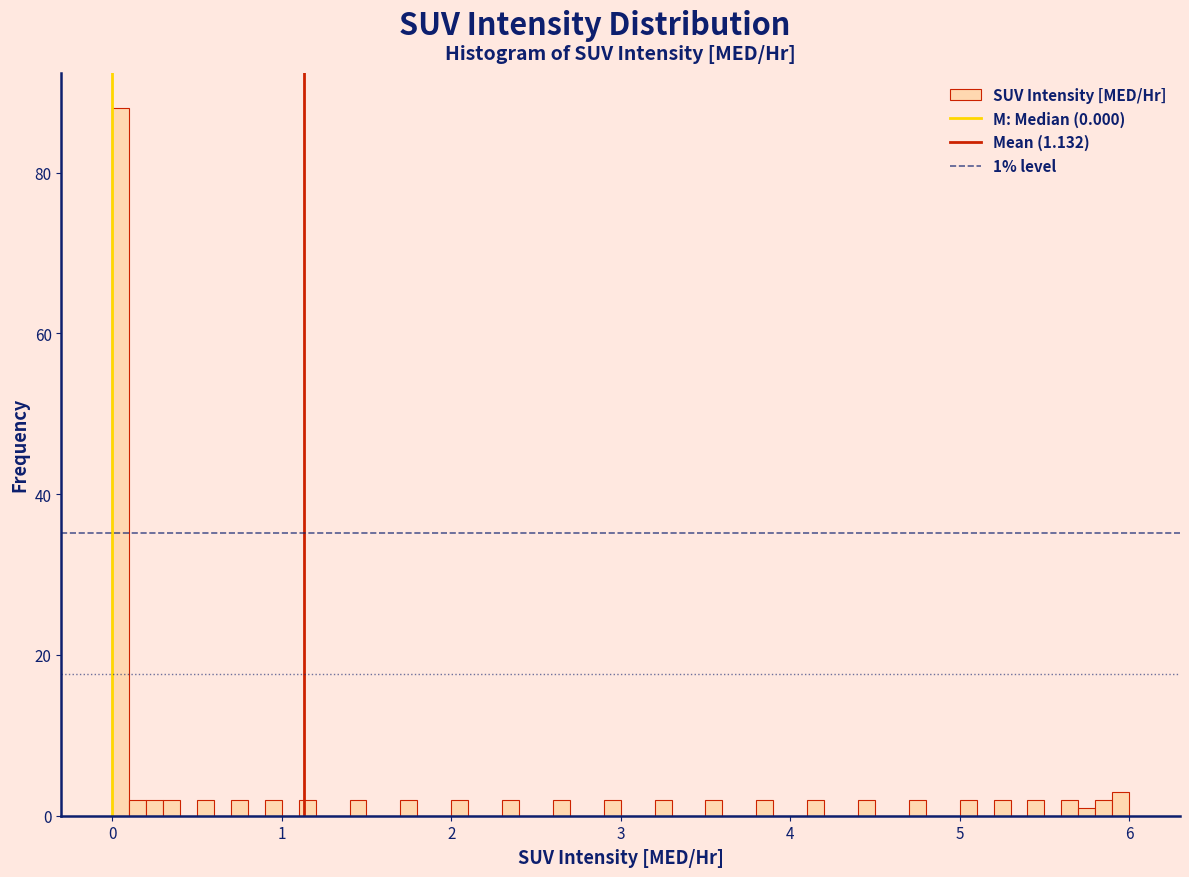

Around what value on the x-axis is the tallest bar? Give the approximate position of its centre, as read against the axis.

0.0